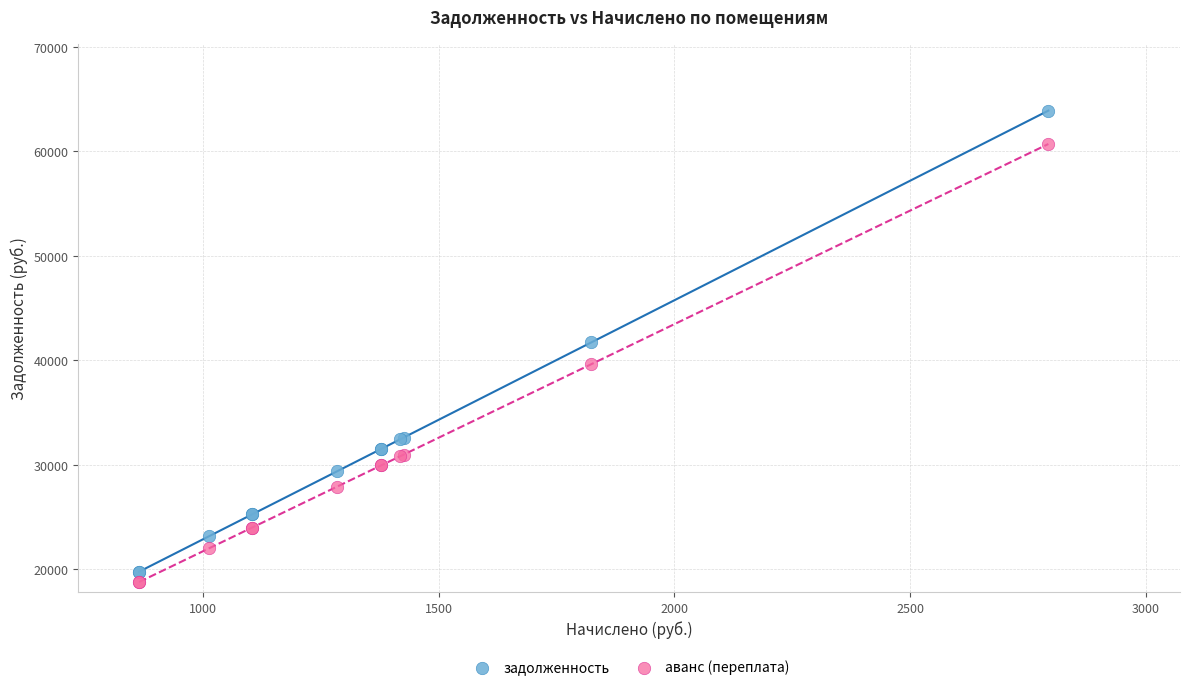

Which series has the widest spread of Y values?

задолженность